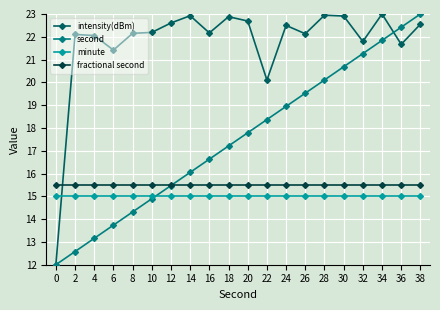

List the labels in order of second value, smallest first.

0, 2, 4, 6, 8, 10, 12, 14, 16, 18, 20, 22, 24, 26, 28, 30, 32, 34, 36, 38